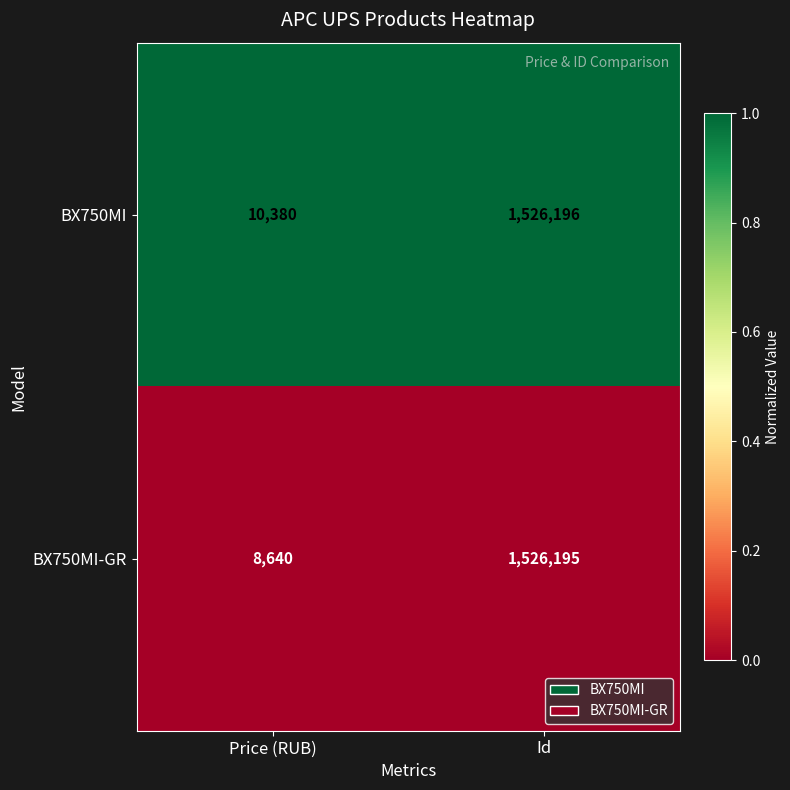

At Price (RUB), list the series in order from smallest to largest.

BX750MI-GR, BX750MI